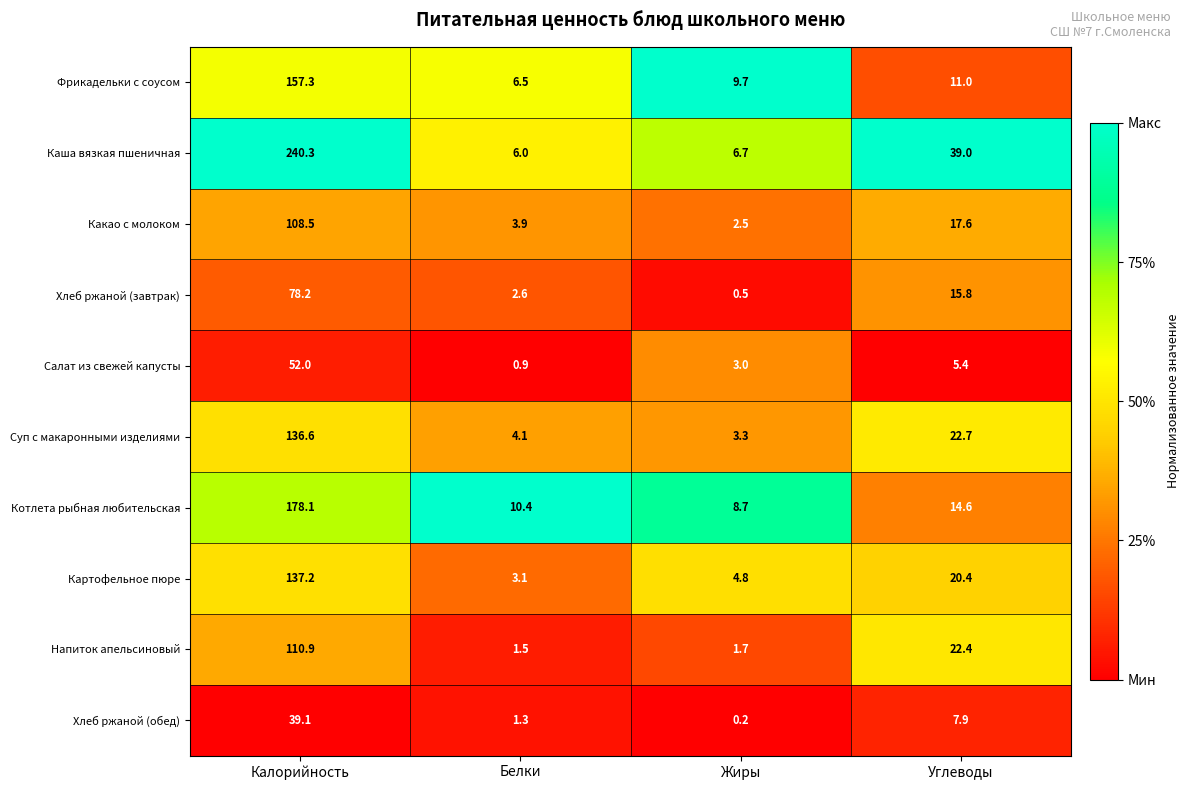

What is the greatest value displayed?

240.3